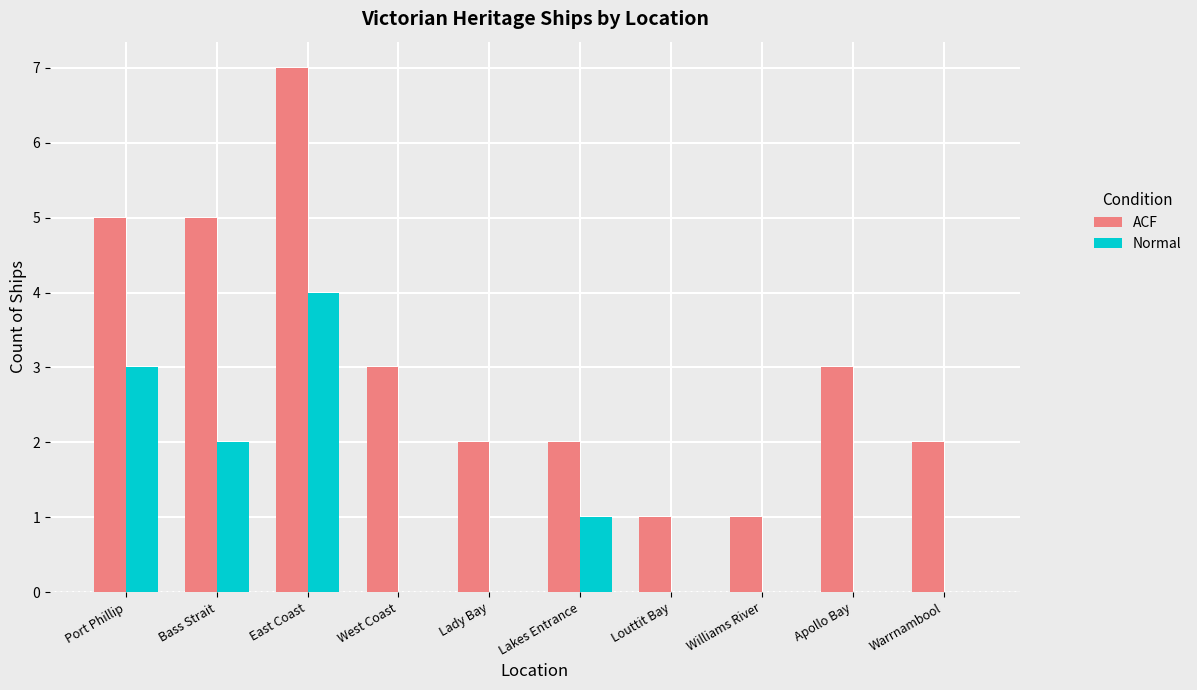

What is the sum of all Normal values?

10